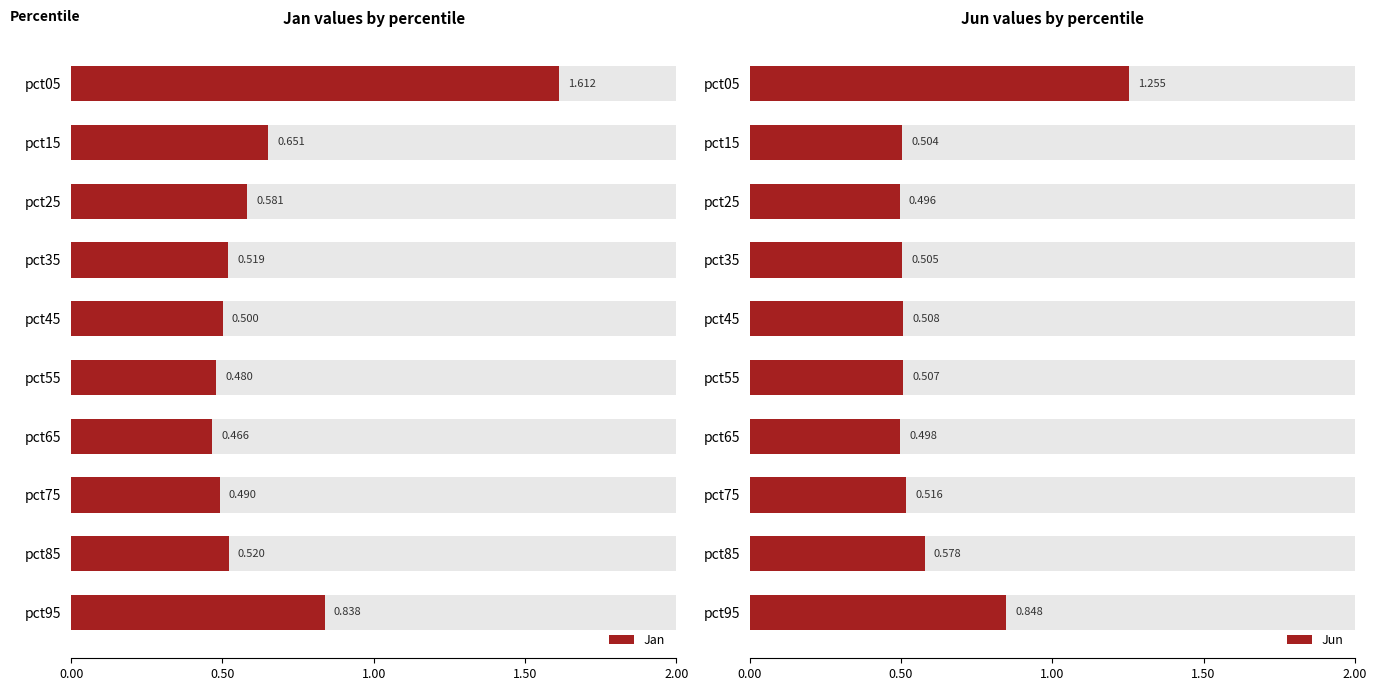

What is the average value of the Jun series?

0.6